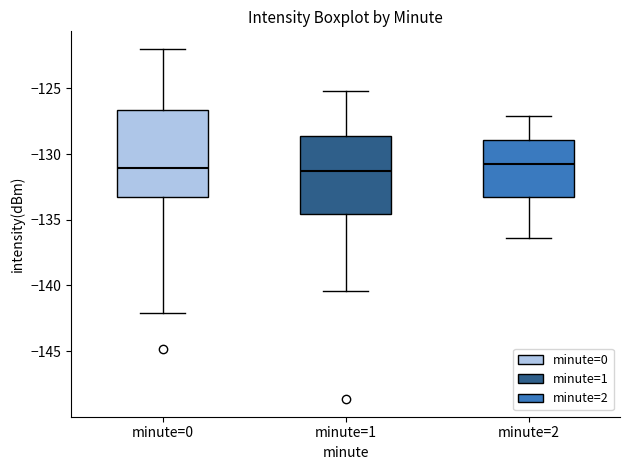

Reading left to right, read every box against the y-axis: the position of its median line, the range the box covers, and the ends of its whiskers. The values are not printed on the chart, so give them approximately, as read against the axis.

minute=0: median -131.0, box -133.0 to -126.5, whiskers -142.0 to -122.0
minute=1: median -131.5, box -134.5 to -128.5, whiskers -140.5 to -125.0
minute=2: median -130.5, box -133.5 to -129.0, whiskers -136.5 to -127.0